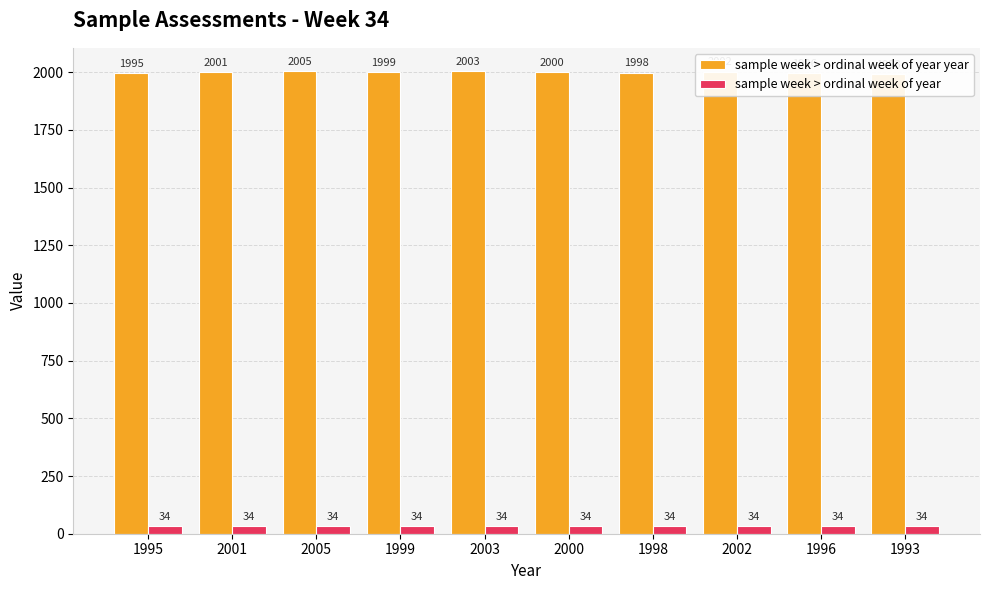

Is the value of sample week > ordinal week of year at 1998 greater than the value of sample week > ordinal week of year year at 2005?

No